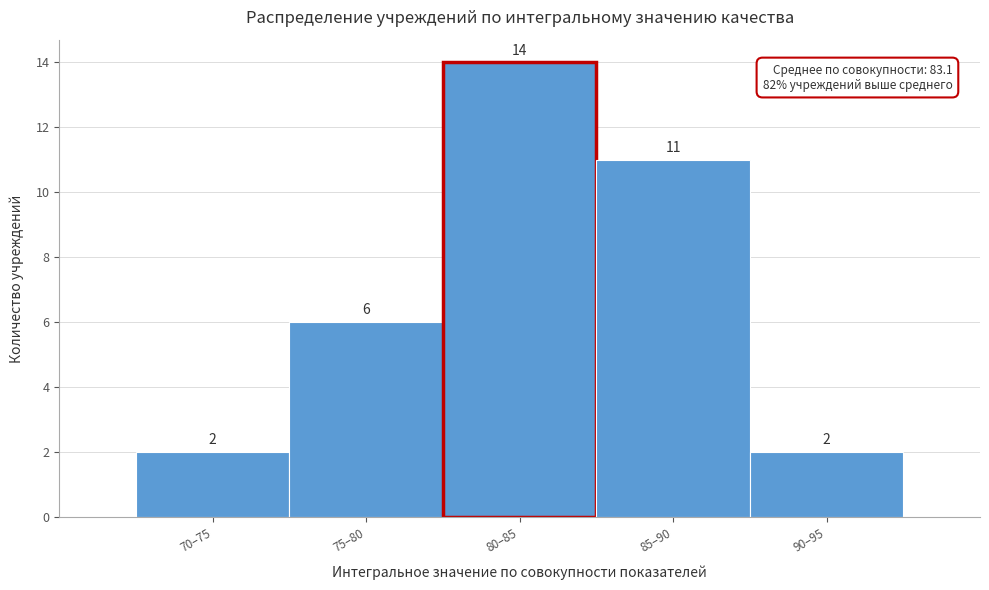

Reading left to right, what are all the values shown in this chart?

70–75=2	75–80=6	80–85=14	85–90=11	90–95=2